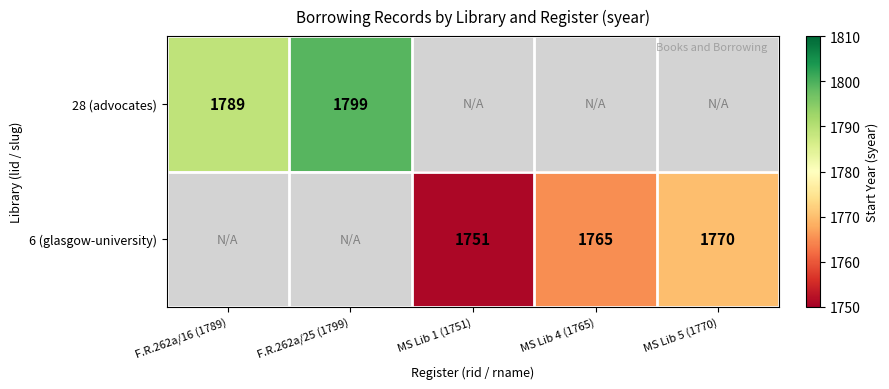

Is it true that 6 (glasgow-university) equals 1751 at MS Lib 1 (1751)?

True